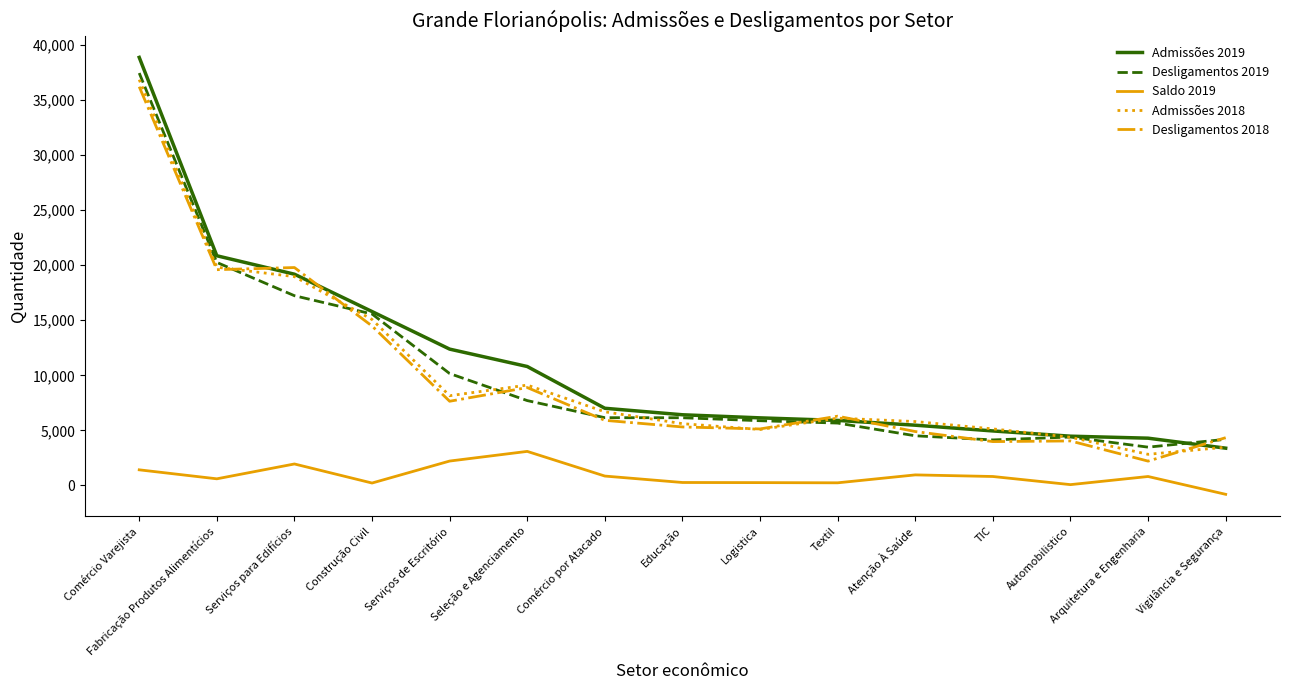

True or false: Saldo 2019 and Admissões 2019 cross at least once.

False